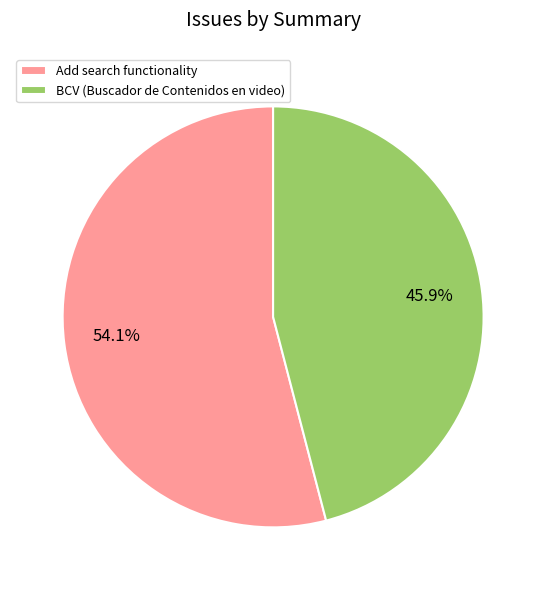

Rank the categories by value from highest to lowest.

Add search functionality, BCV (Buscador de Contenidos en video)